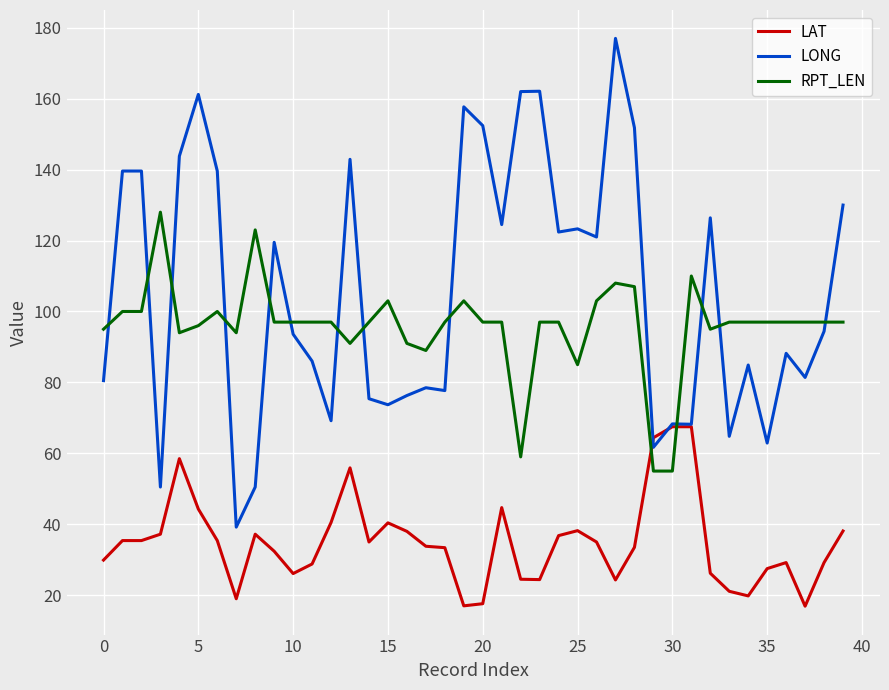

What is the difference between the maximum and minimum values in the RPT_LEN series?

73.0